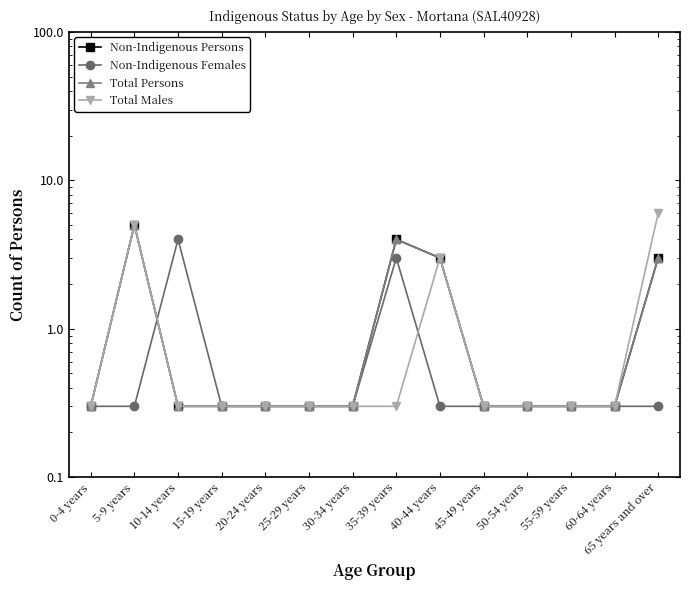

Reading left to right, transcribe all the data shown in this chart.

Non-Indigenous Persons: 0.3	5.0	0.3	0.3	0.3	0.3	0.3	4.0	3.0	0.3	0.3	0.3	0.3	3.0
Non-Indigenous Females: 0.3	0.3	4.0	0.3	0.3	0.3	0.3	3.0	0.3	0.3	0.3	0.3	0.3	0.3
Total Persons: 0.3	5.0	0.3	0.3	0.3	0.3	0.3	4.0	3.0	0.3	0.3	0.3	0.3	3.0
Total Males: 0.3	5.0	0.3	0.3	0.3	0.3	0.3	0.3	3.0	0.3	0.3	0.3	0.3	6.0